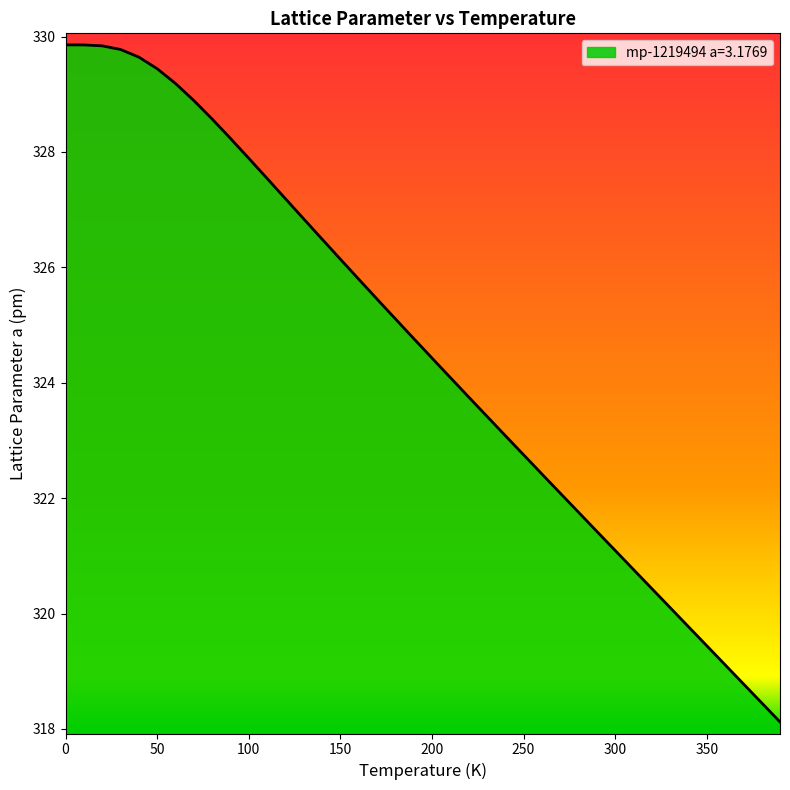

What is the difference between the maximum and minimum values?

11.7